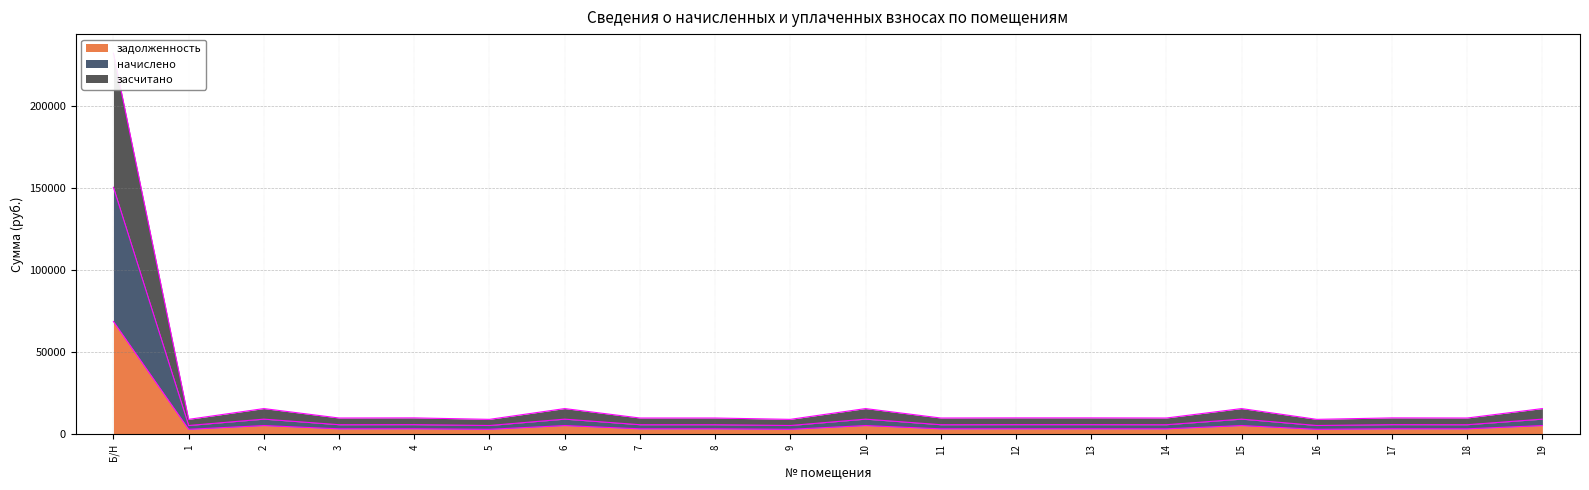

True or false: задолженность and засчитано intersect in this chart.

False